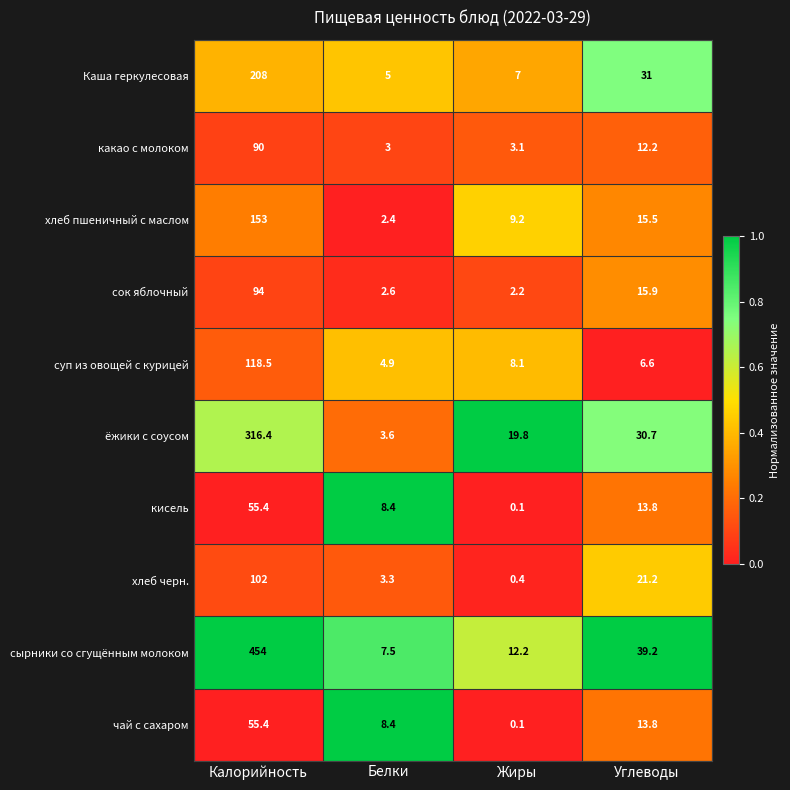

Read the сырники со сгущённым молоком value at Калорийность.

454.0